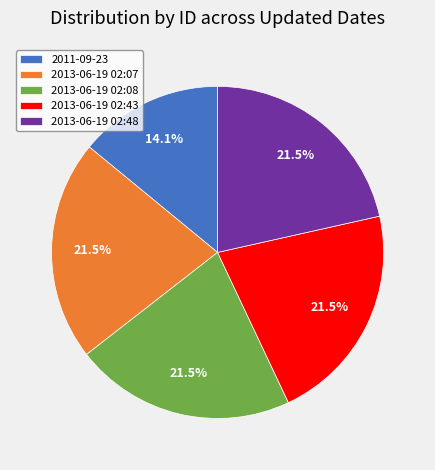

Which slice is the smallest?

2011-09-23